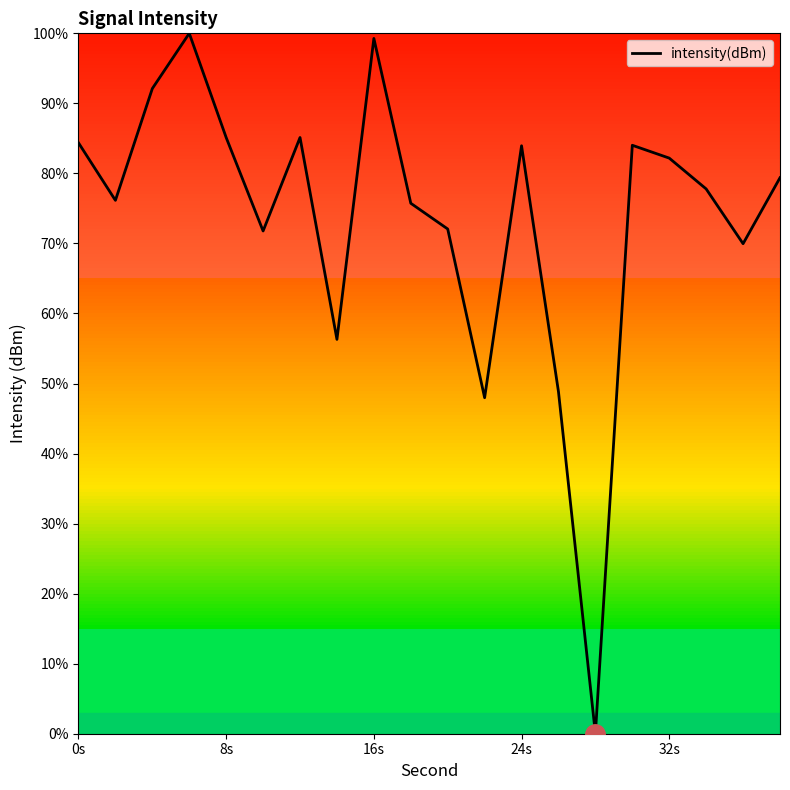

What is the maximum value shown in the chart?

100.0